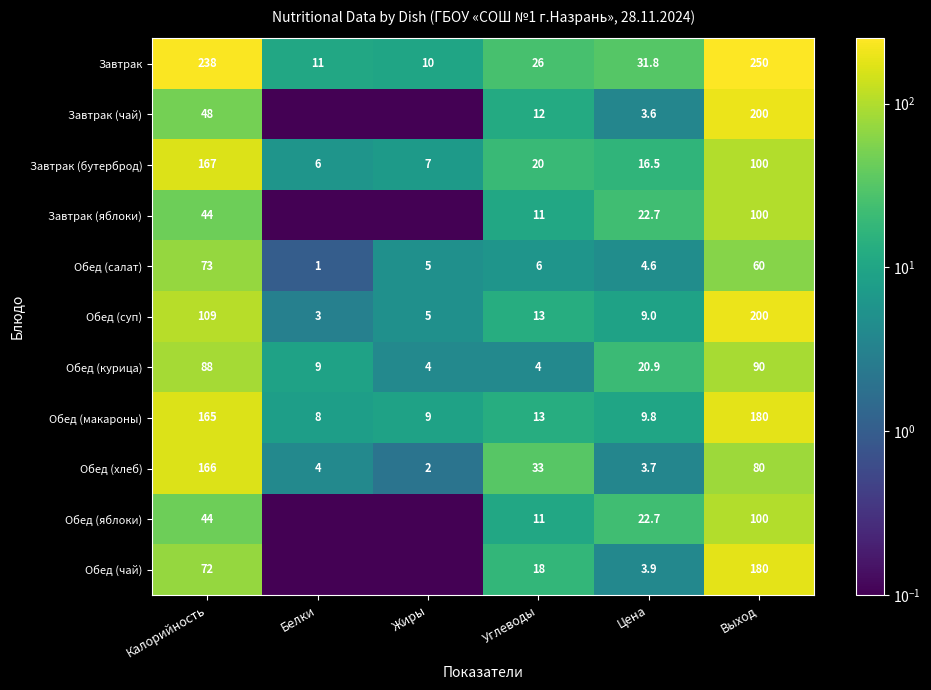

What is the sum of all Обед (макароны) values?

384.8